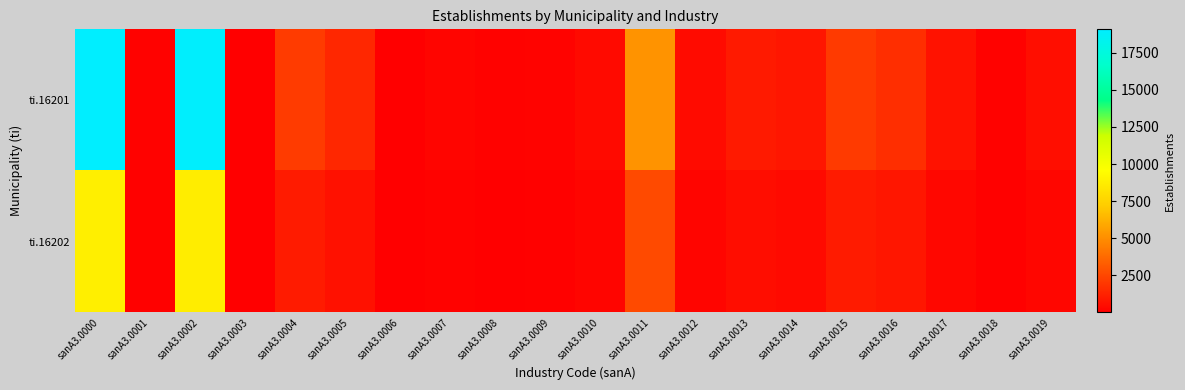

Reading left to right, transcribe all the data shown in this chart.

ti.16201: sanA3.0000=19077	sanA3.0001=87	sanA3.0002=18990	sanA3.0003=8	sanA3.0004=2122	sanA3.0005=1395	sanA3.0006=24	sanA3.0007=218	sanA3.0008=88	sanA3.0009=130	sanA3.0010=403	sanA3.0011=5200	sanA3.0012=449	sanA3.0013=970	sanA3.0014=821	sanA3.0015=2088	sanA3.0016=1654	sanA3.0017=639	sanA3.0018=97	sanA3.0019=542
ti.16202: sanA3.0000=8805	sanA3.0001=50	sanA3.0002=8755	sanA3.0003=5	sanA3.0004=980	sanA3.0005=620	sanA3.0006=10	sanA3.0007=100	sanA3.0008=40	sanA3.0009=60	sanA3.0010=200	sanA3.0011=2636	sanA3.0012=200	sanA3.0013=500	sanA3.0014=400	sanA3.0015=1000	sanA3.0016=800	sanA3.0017=300	sanA3.0018=50	sanA3.0019=250